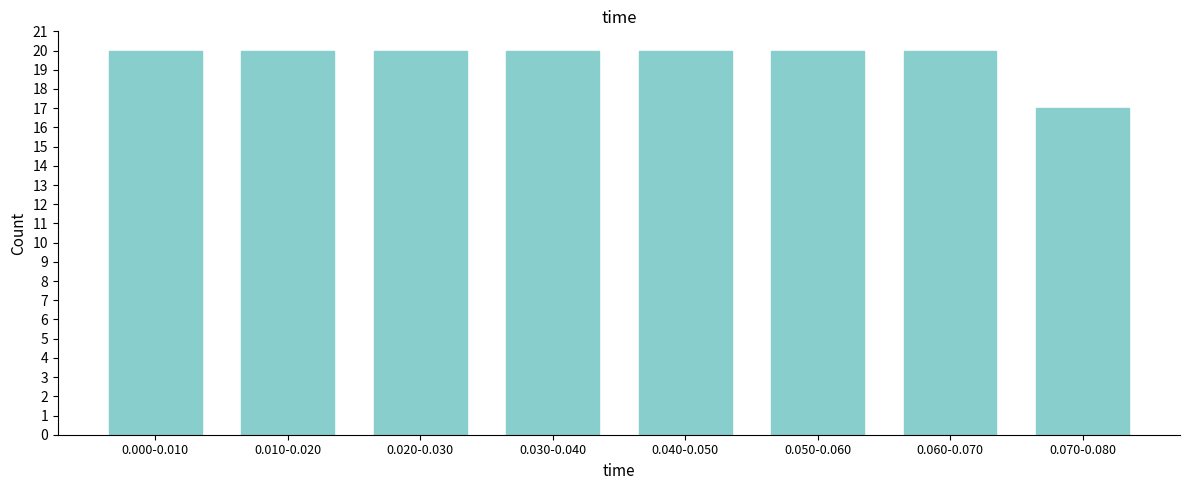

Reading left to right, list all the values displayed in this chart.

20	20	20	20	20	20	20	17